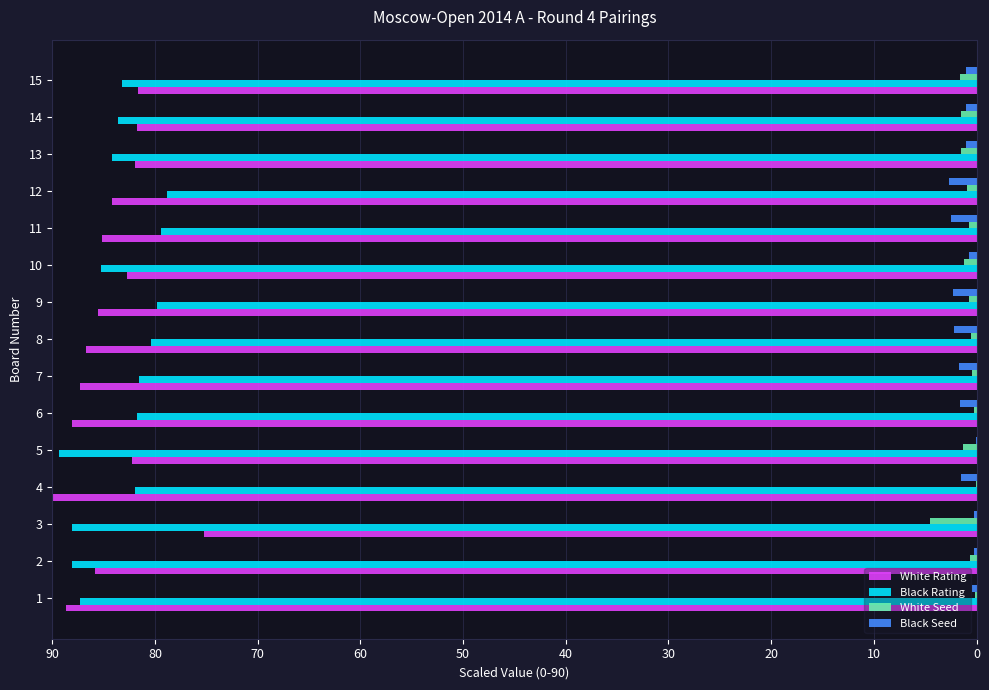

True or false: Black Rating has a value of 43.3 at 2.

False